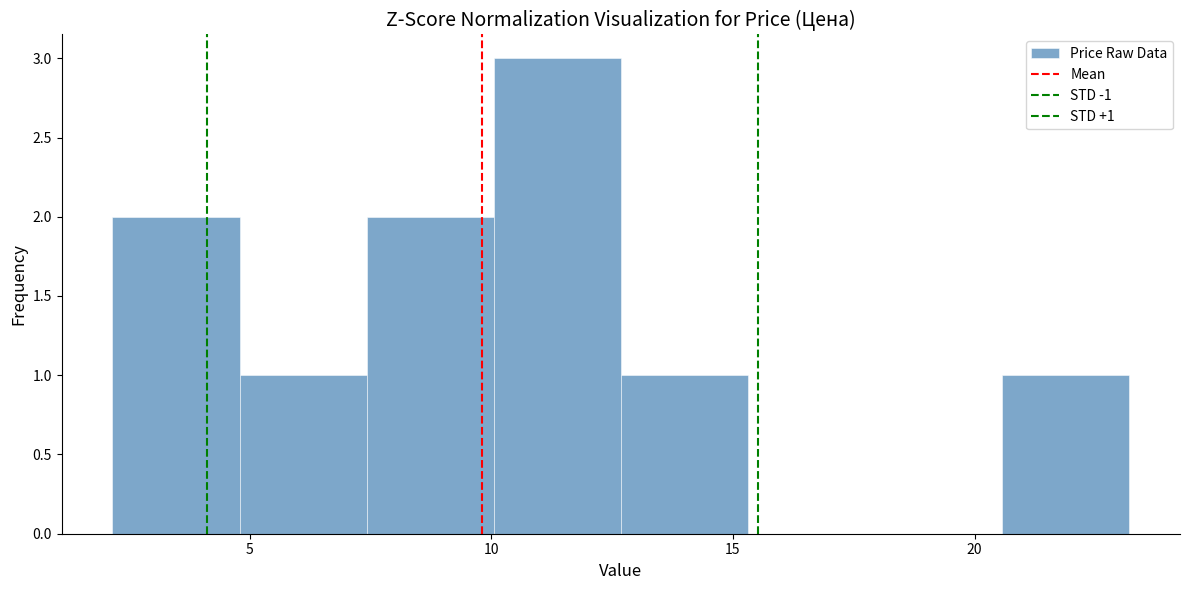

Over which range of the x-axis is the bar tallest?

10.0 to 12.5